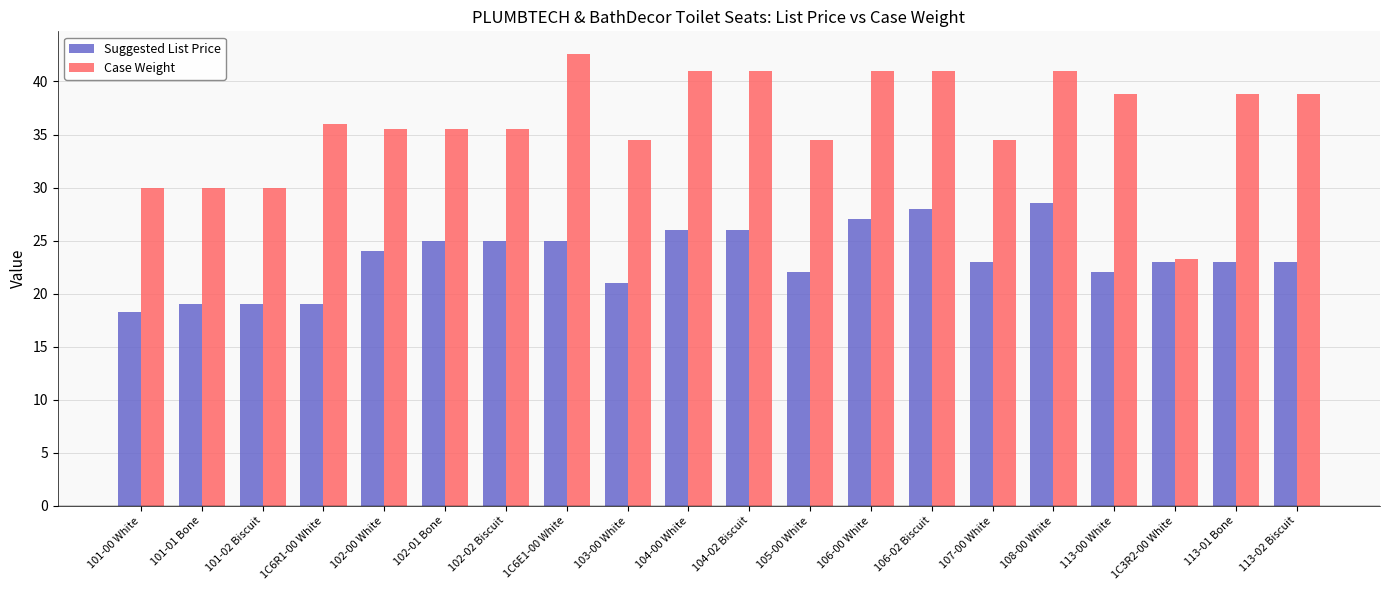

What is the sum of the Case Weight values at 106-00 White and 113-02 Biscuit?

79.8